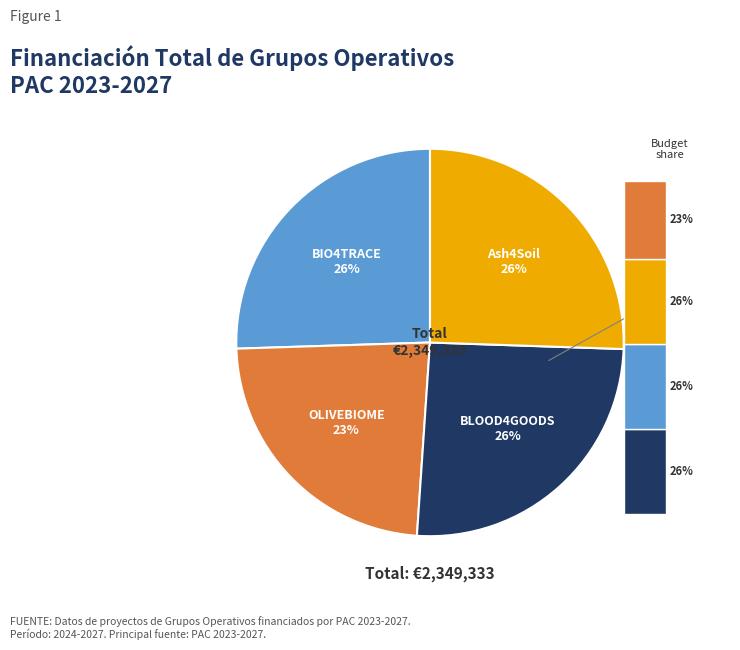

To the nearest percent, what is the difference between the largest and smallest slice percentages?

2%